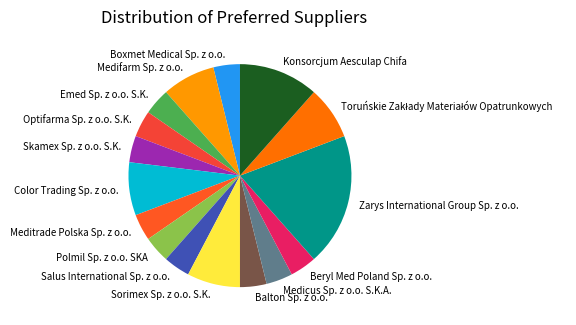

What is the largest slice in the pie chart?

Zarys International Group Sp. z o.o.